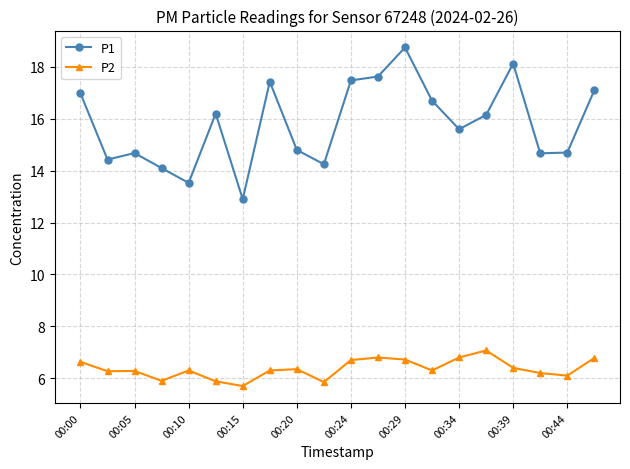

Is this an area chart (filled region under the line)?

No